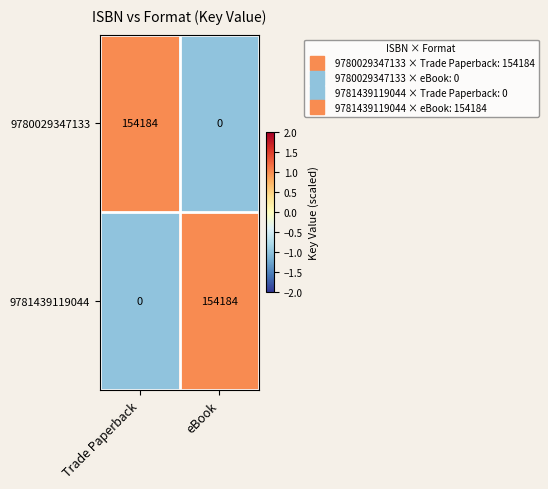

What is the spread (max minus min) of values at Trade Paperback?

154184